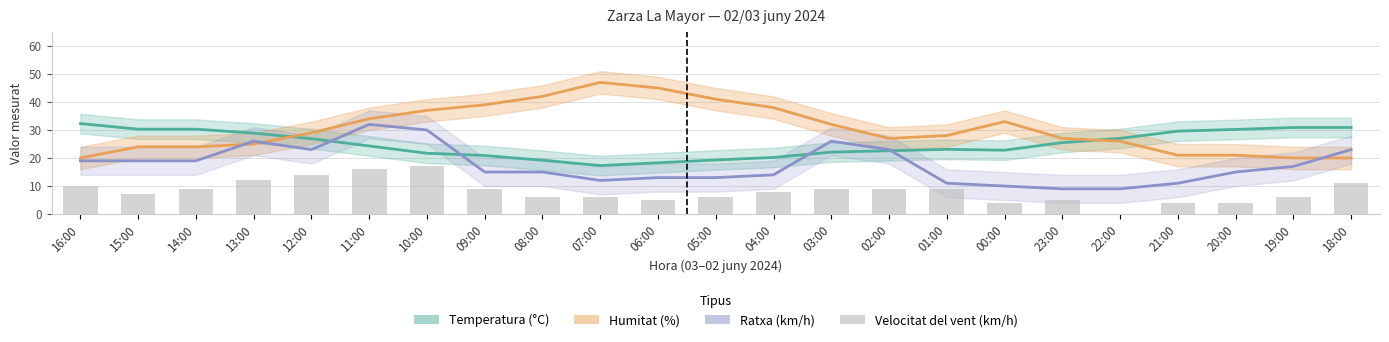

At how many categories does at least one series exceed 43?

2